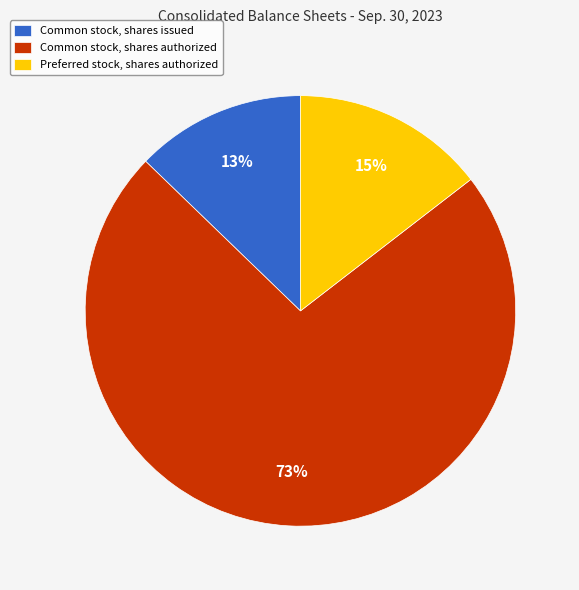

Is the sum of Common stock, shares issued and Preferred stock, shares authorized greater than half?

No